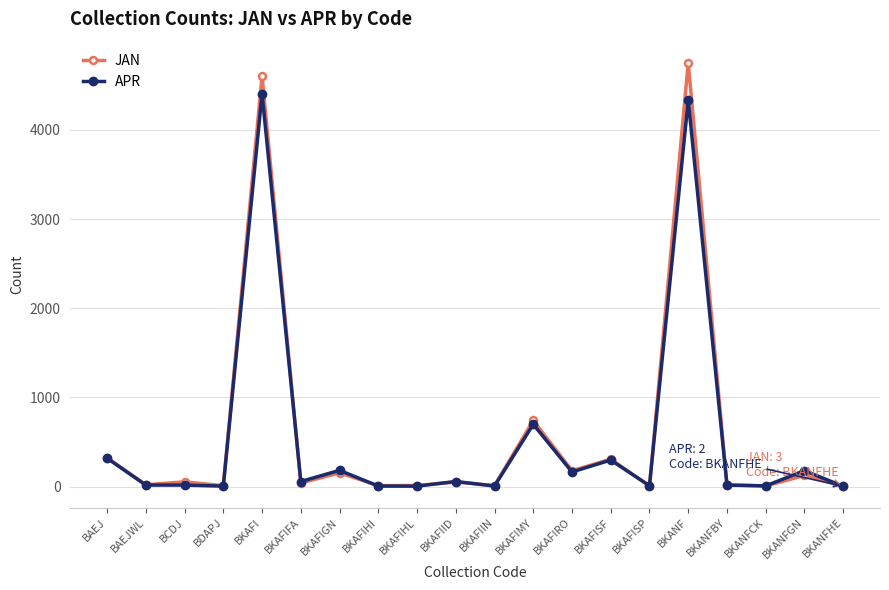

Is the value of APR at BKANF greater than the value of JAN at BKAFIMY?

Yes